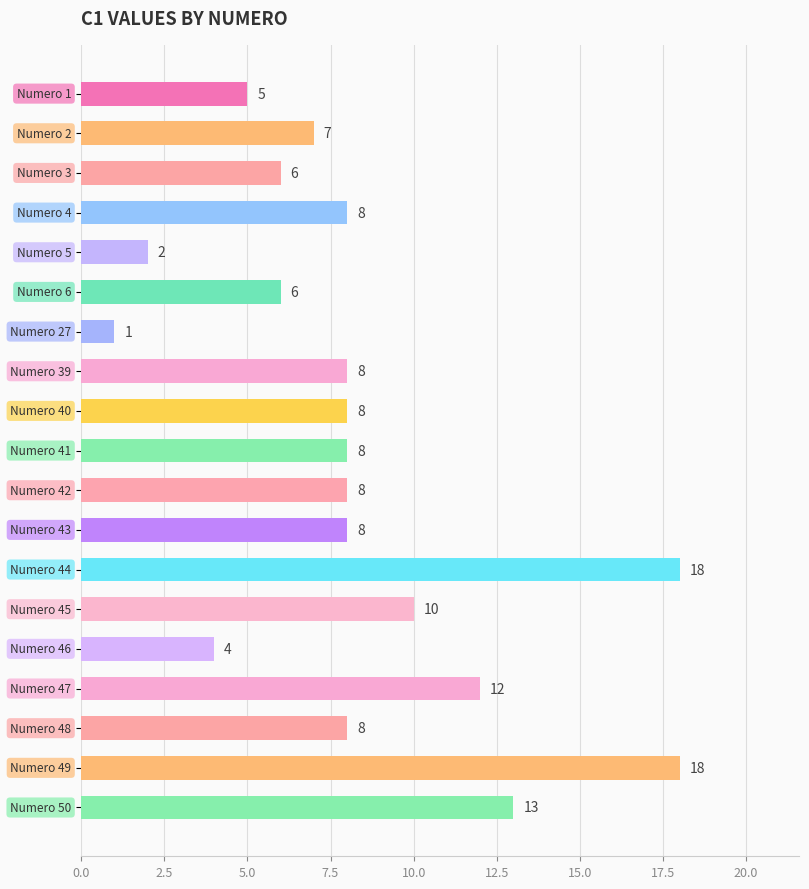

How many distinct data groups are displayed?

1